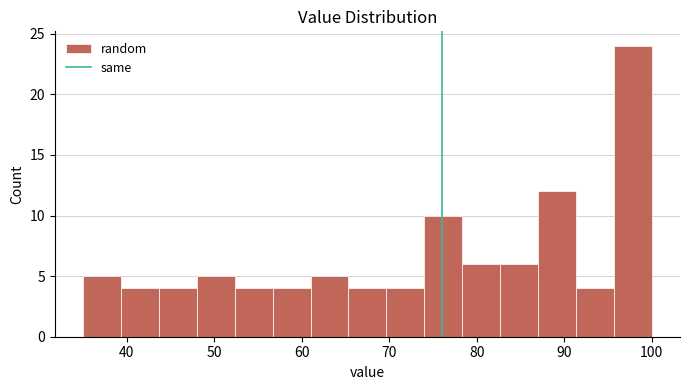

What is the height of the bar covering 91 to 96 on the x-axis? Neither the bar edges nor the heights are printed on the chart, so give them approximately, as read against the axes.

4